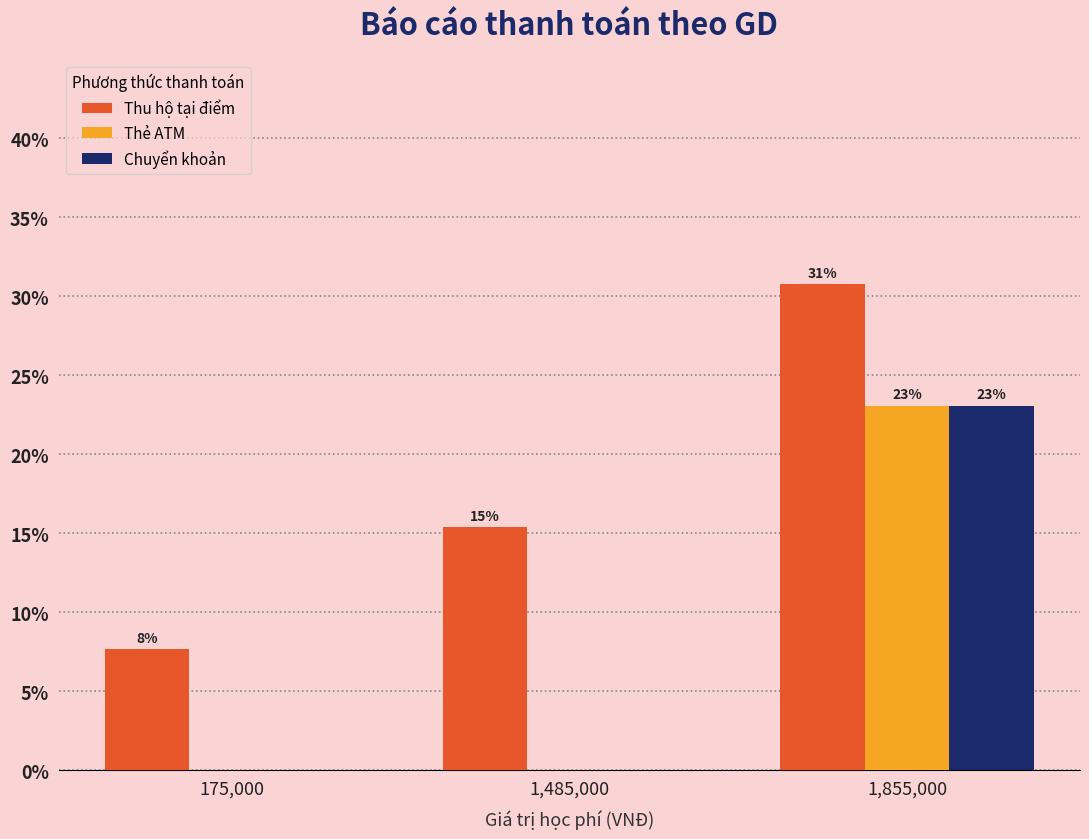

What are all the series names shown in the legend?

Thu hộ tại điểm, Thẻ ATM, Chuyển khoản